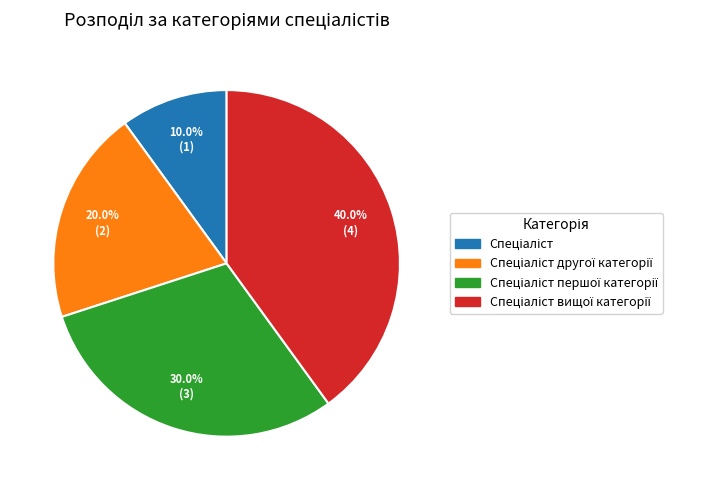

Does any single category account for the majority?

No